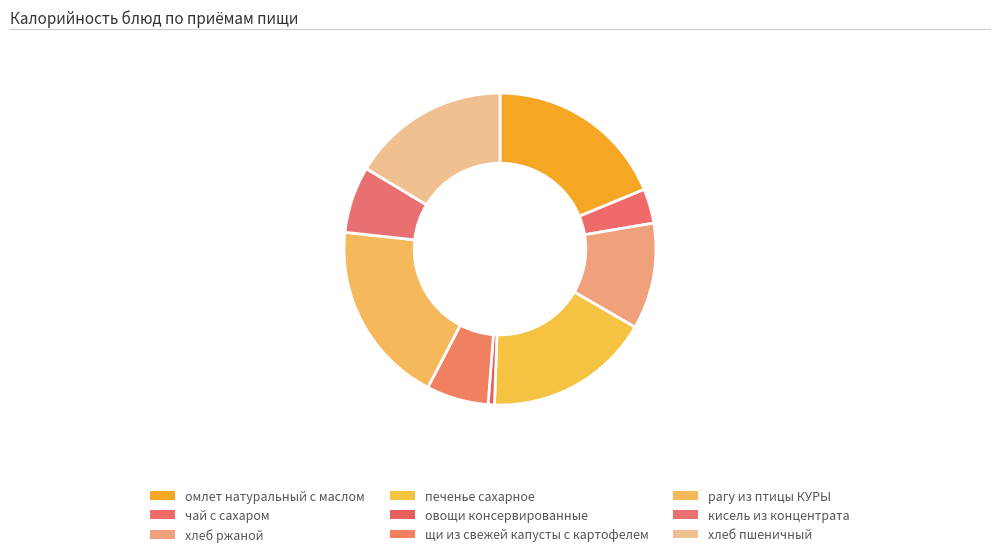

How many segments does this pie chart have?

9